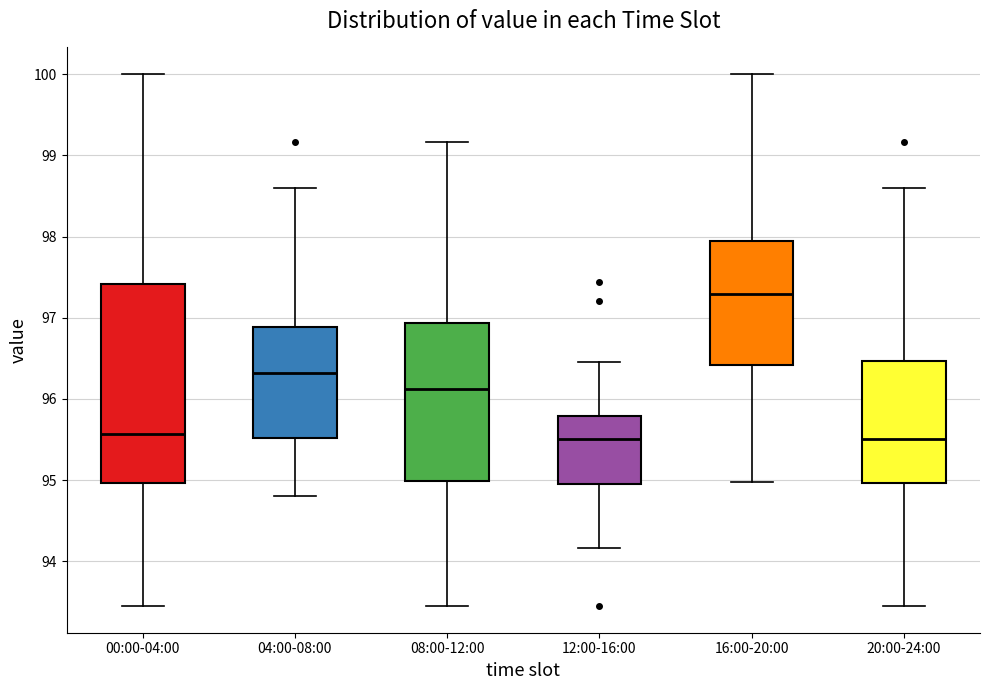

Where is the lower edge of the box for 04:00-08:00 on the y-axis? The values are not printed on the chart, so give them approximately, as read against the axis.

95.5